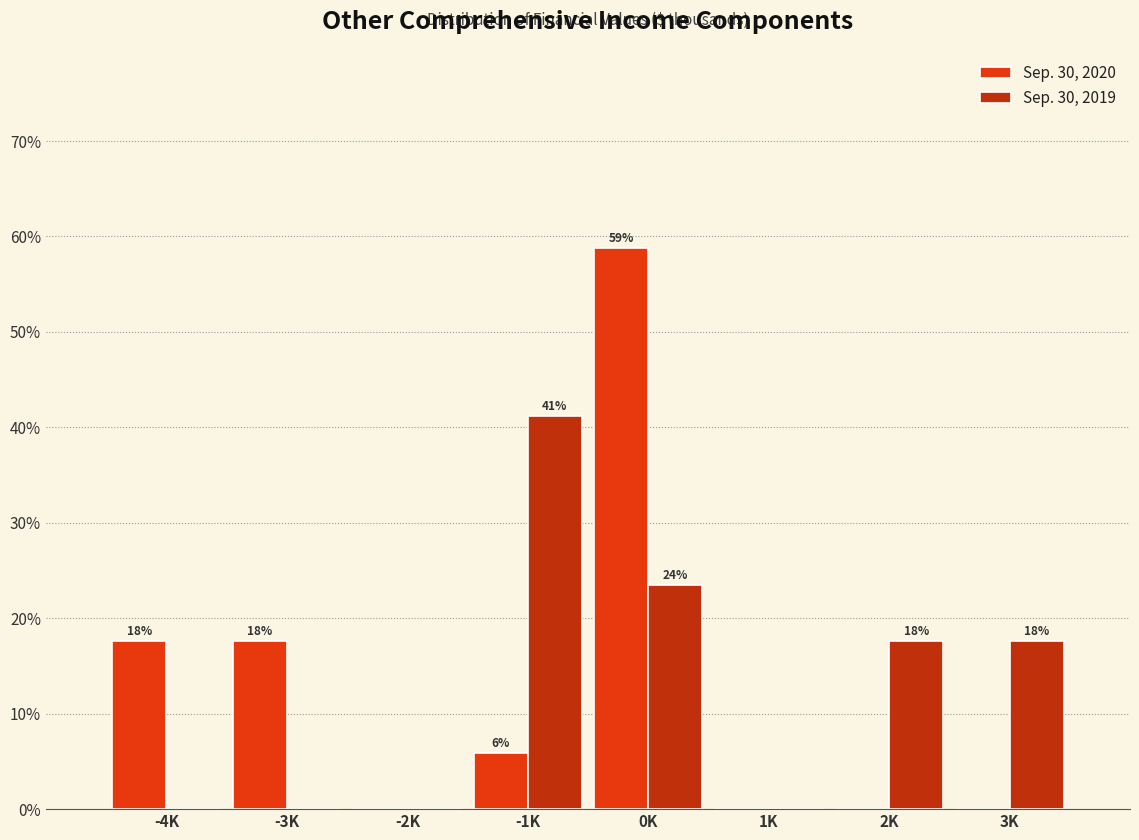

What are all the series names shown in the legend?

Sep. 30, 2020, Sep. 30, 2019